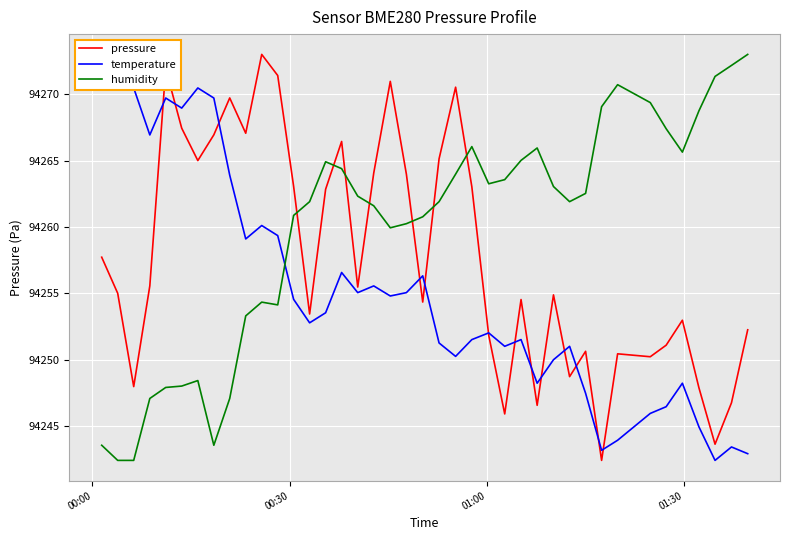

What is the maximum value for humidity?

94273.0